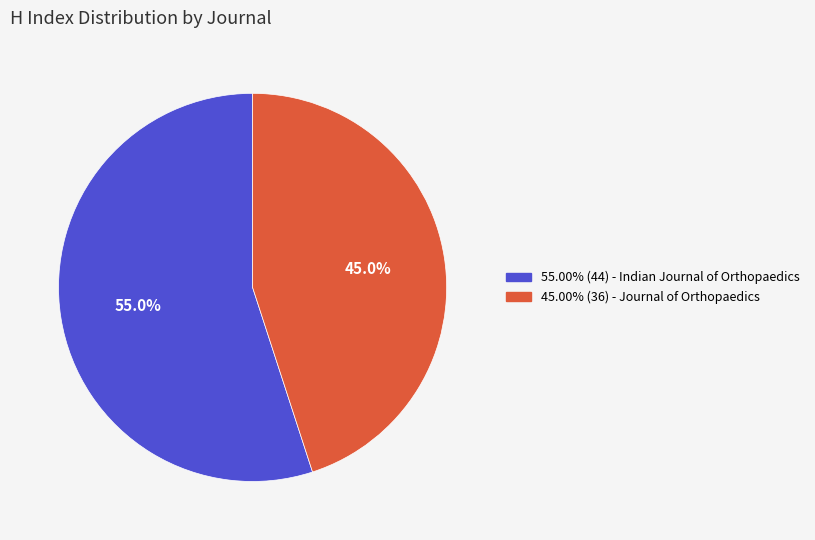

Is there any slice that represents more than half of the pie?

Yes